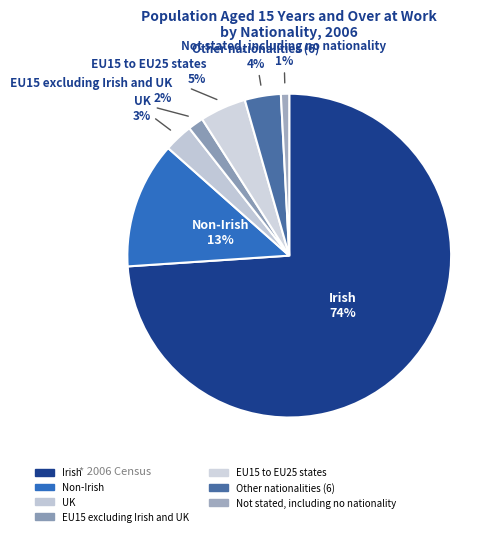

The EU15 to EU25 states slice represents 5% of the pie. True or false?

True